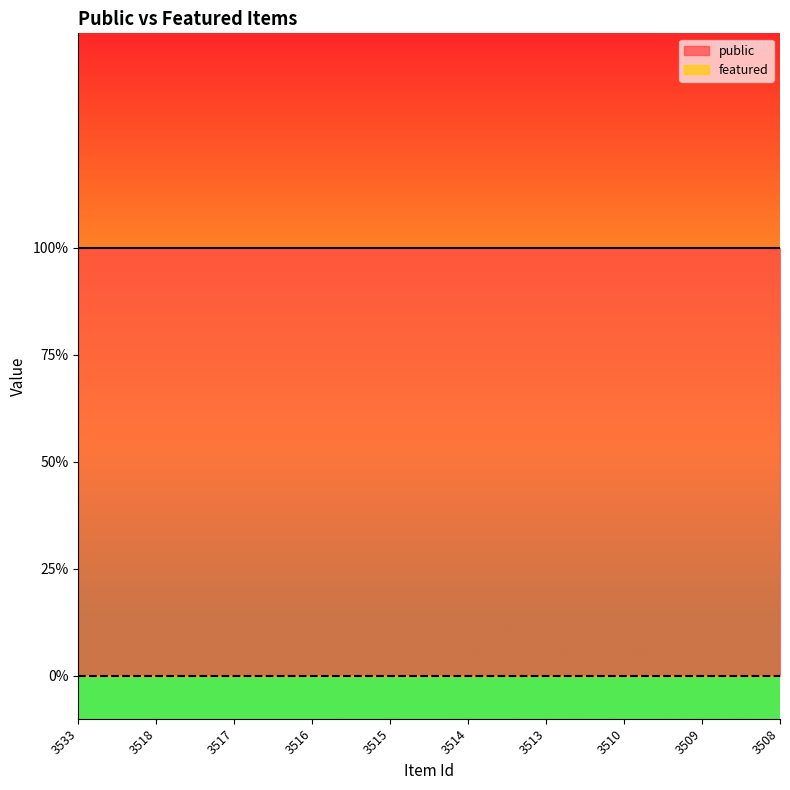

What is the approximate value of public at 3514?

1